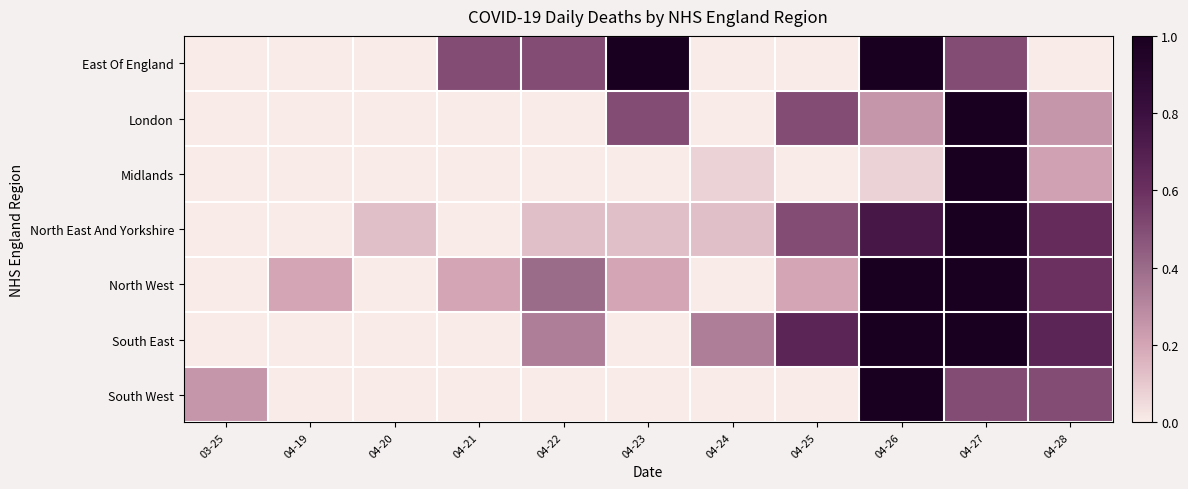

What is the maximum value shown in the chart?

1.0